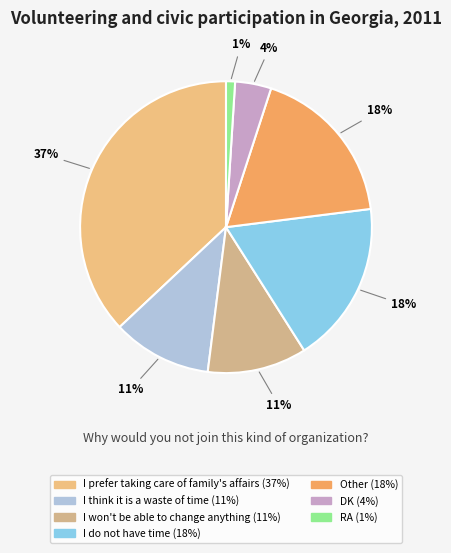

To the nearest percent, what is the average slice percentage?

14%